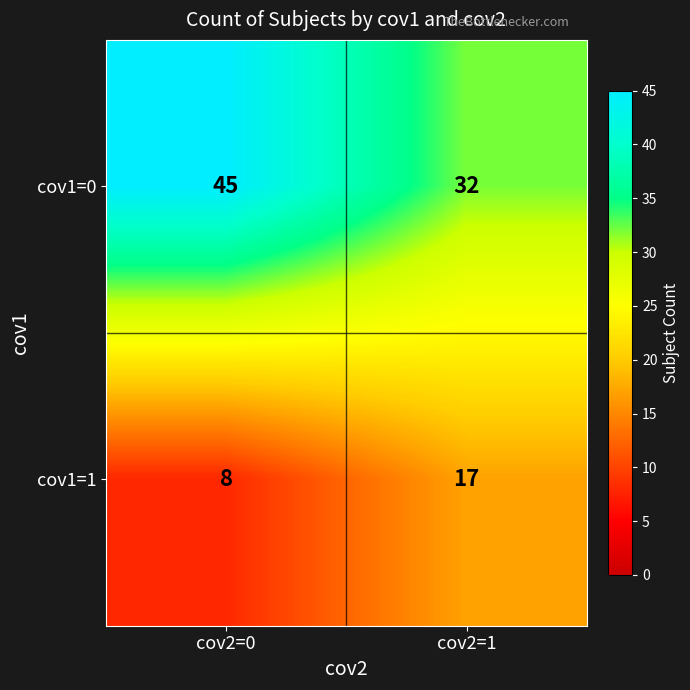

List the series in order of their peak value, lowest first.

cov1=1, cov1=0